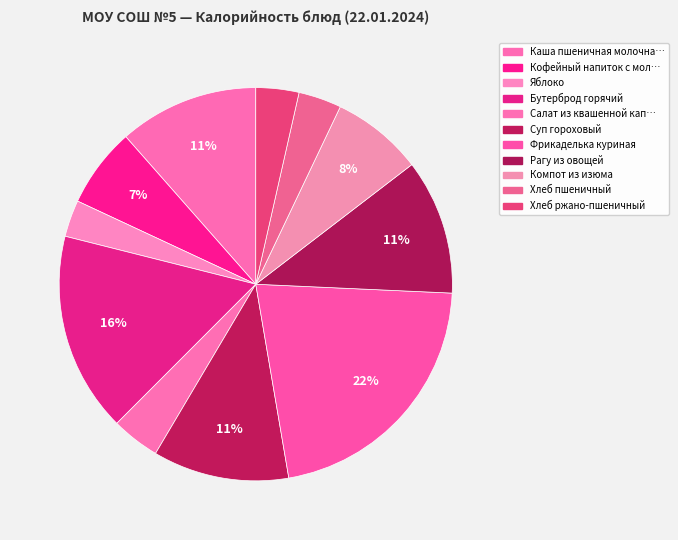

Is there any slice that represents more than half of the pie?

No